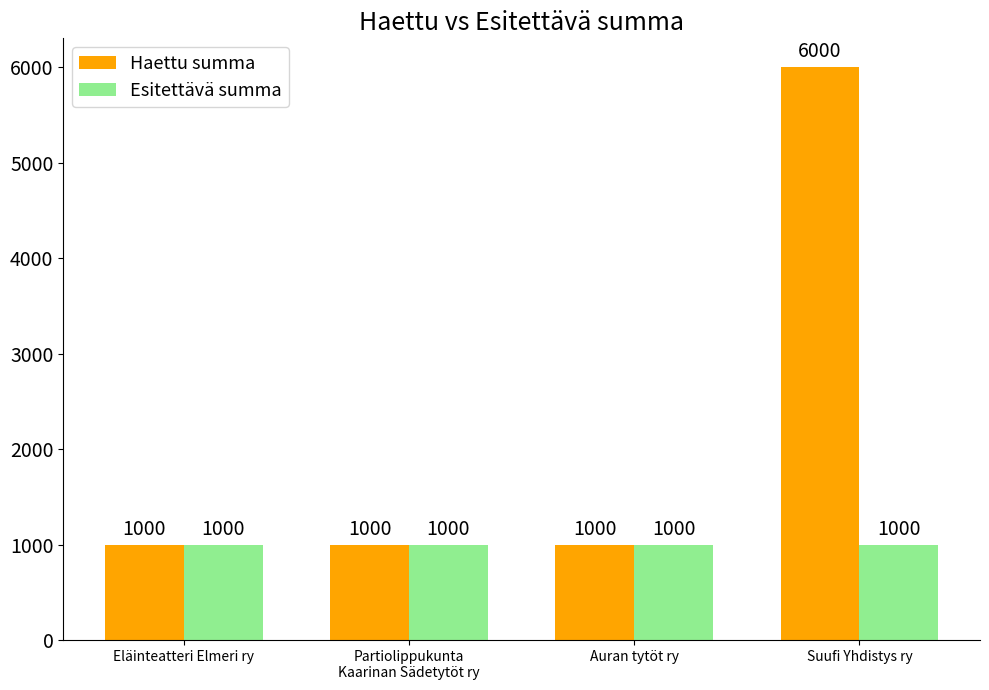

What are all the series names shown in the legend?

Haettu summa, Esitettävä summa